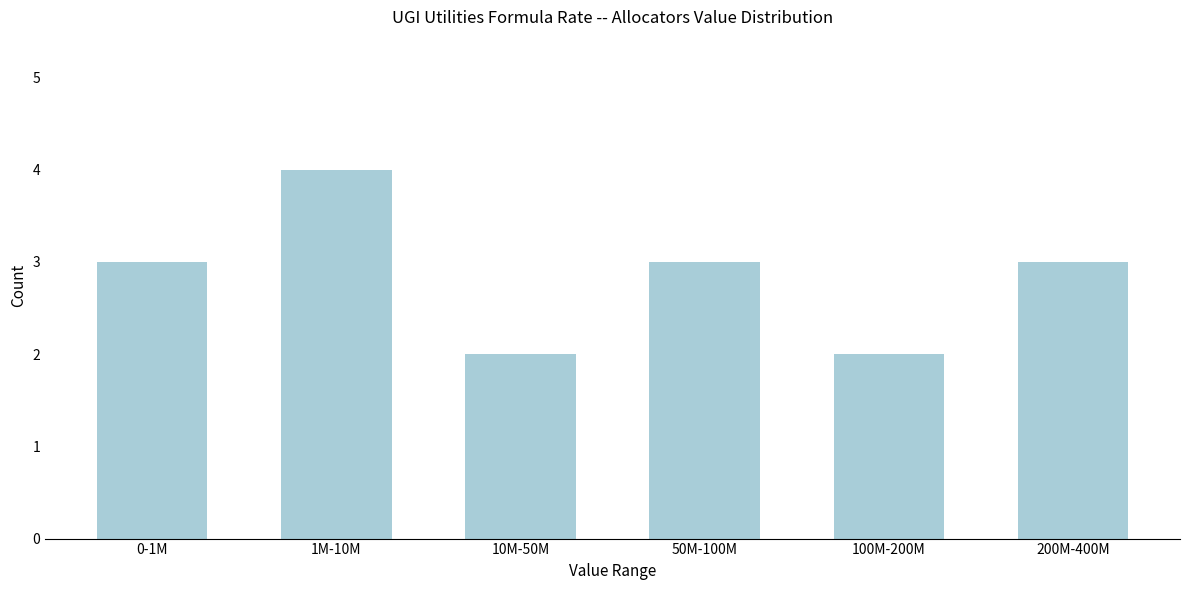

Reading right to left, extract all data points from this chart.

200M-400M=3	100M-200M=2	50M-100M=3	10M-50M=2	1M-10M=4	0-1M=3